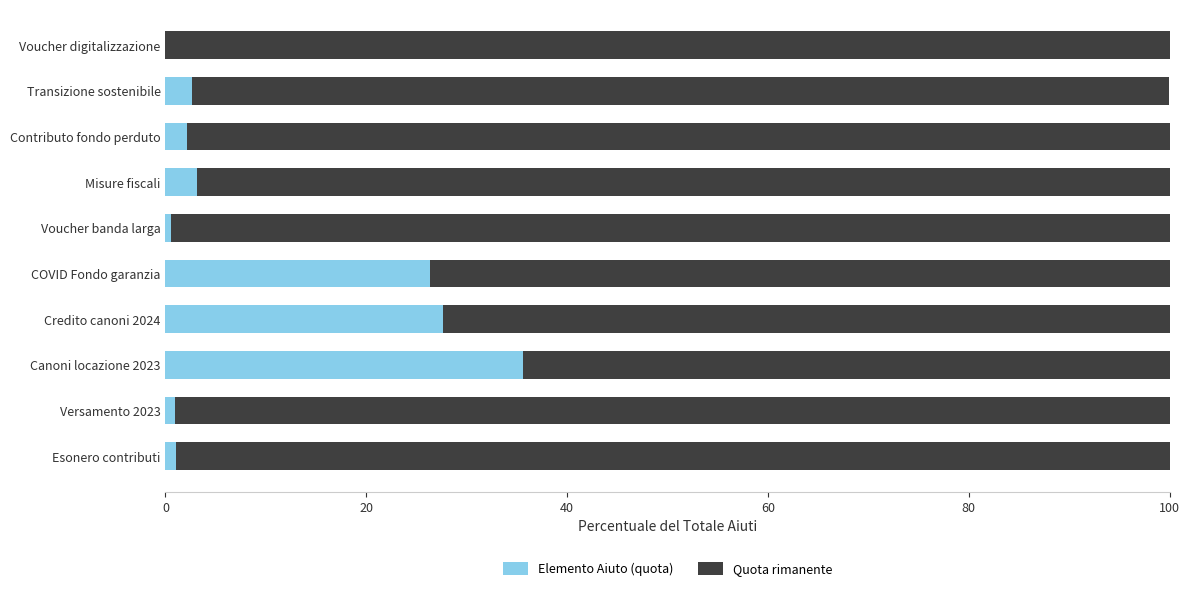

What is the total value across all series at COVID Fondo garanzia?

100.0